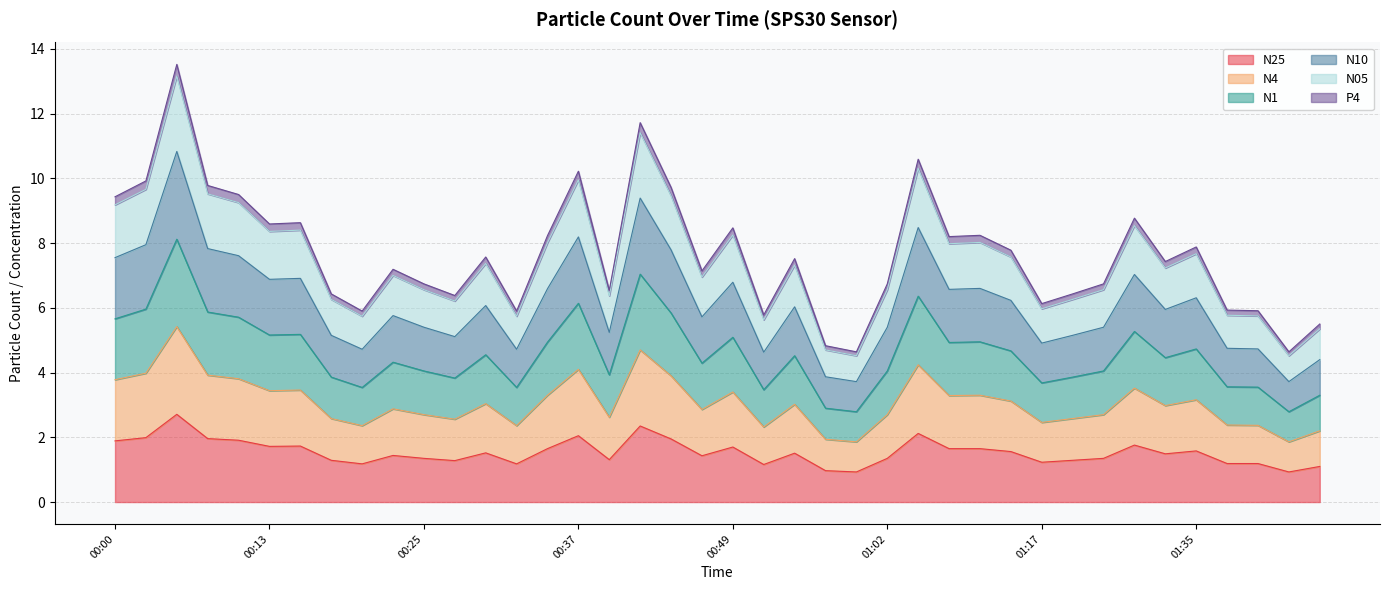

What is the difference between the highest and lowest values at 00:23?

5.8